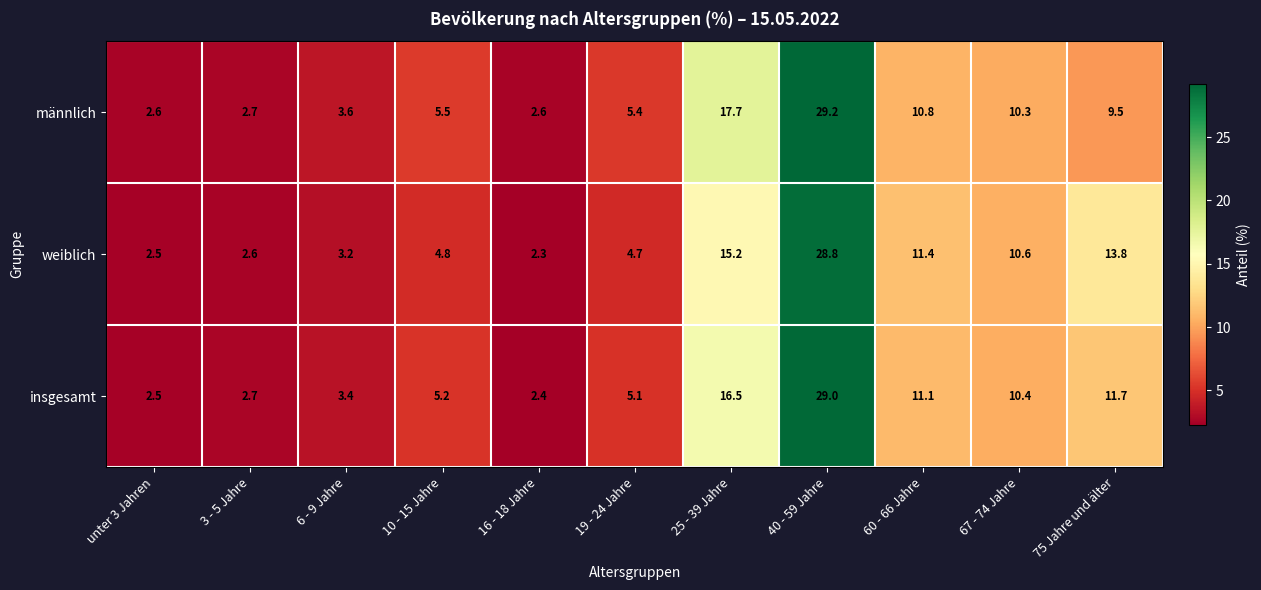

Is it true that weiblich equals 13.8 at 75 Jahre und älter?

True